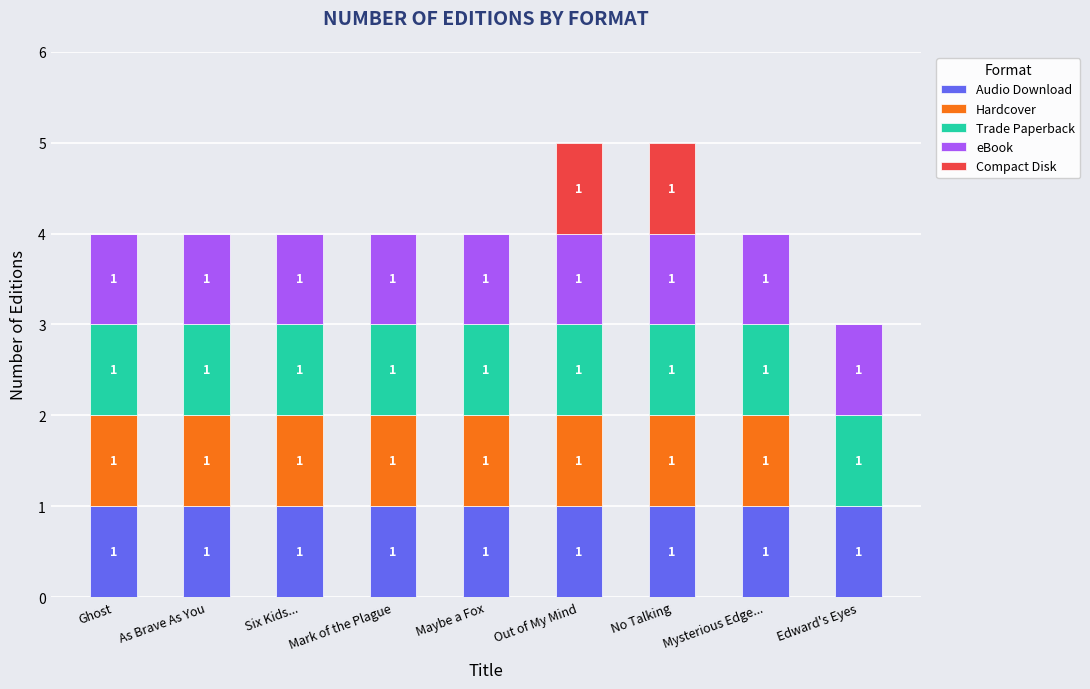

What is the sum of all Audio Download values?

9